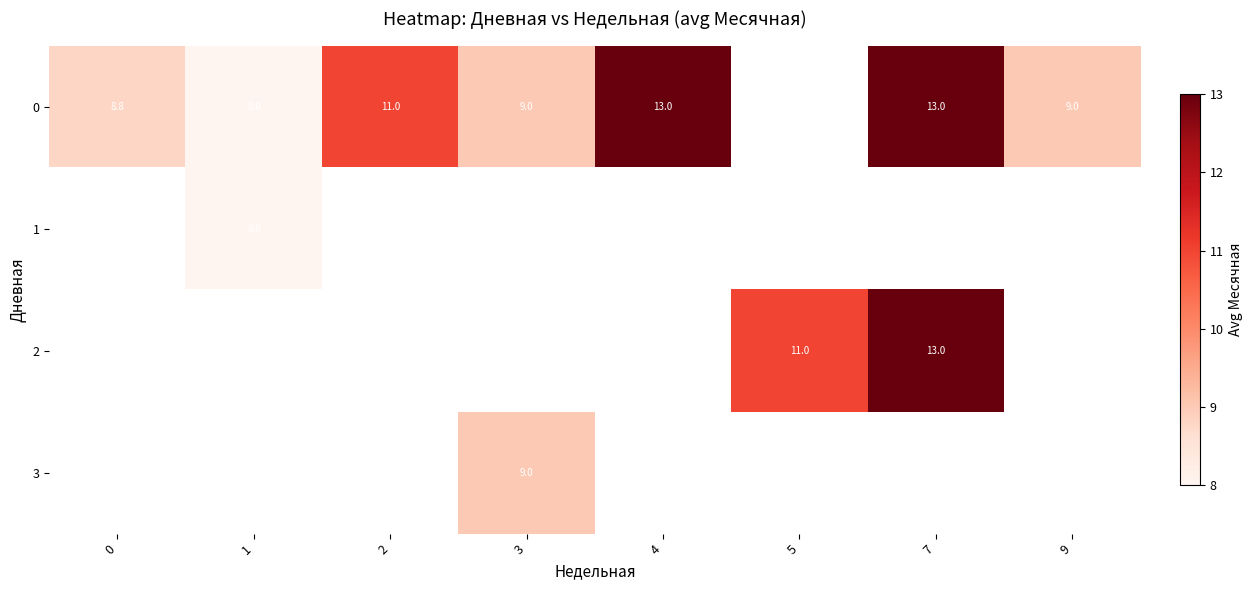

List the labels in order of row_2 value, smallest first.

0, 1, 2, 3, 4, 5, 7, 9